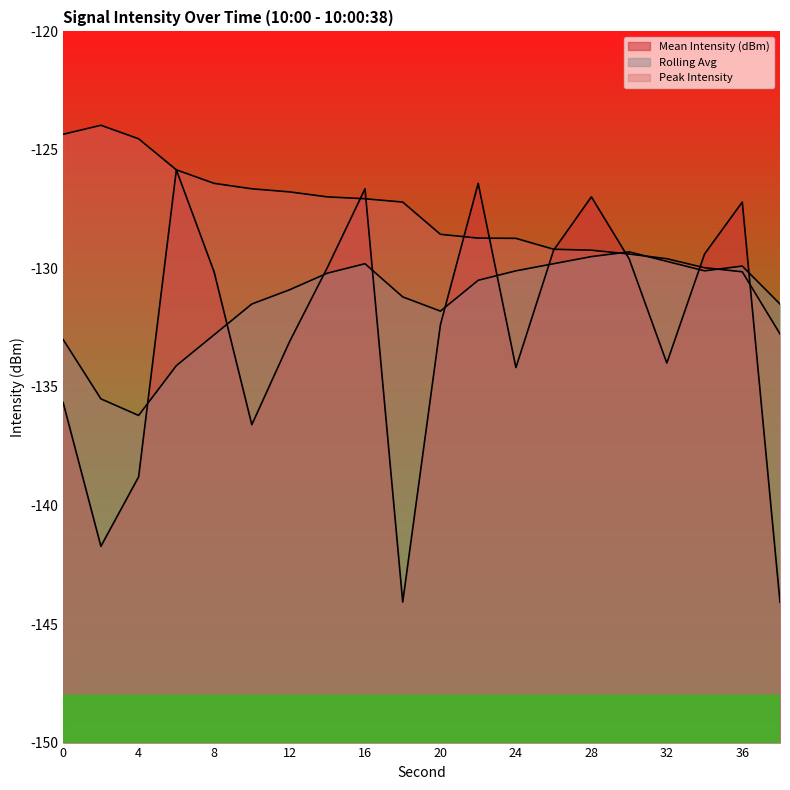

Which category has the lowest value in the Rolling Avg series?

4